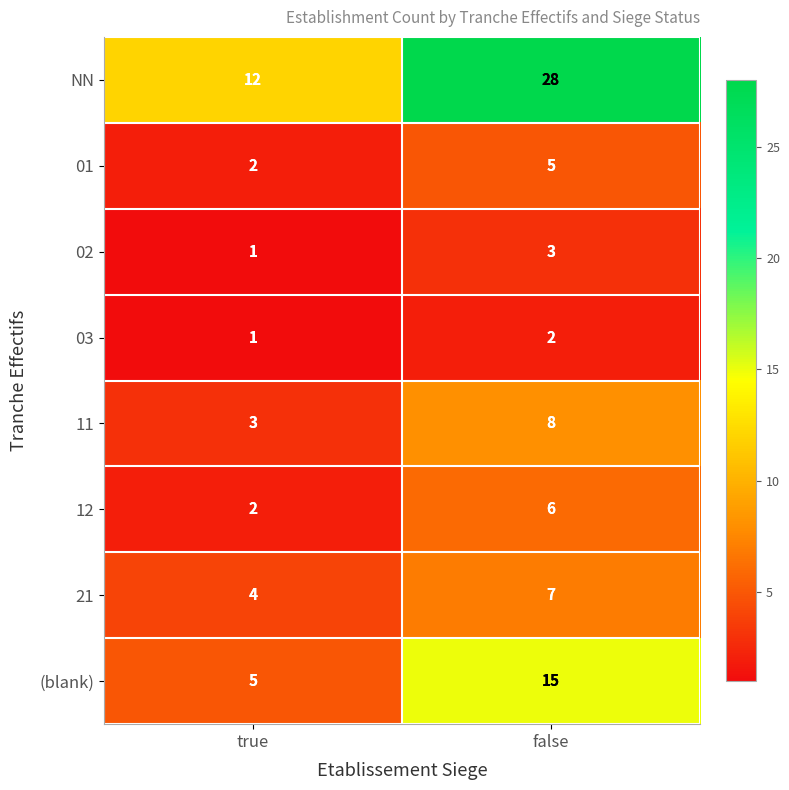

At which label is NN closest to 20?

true